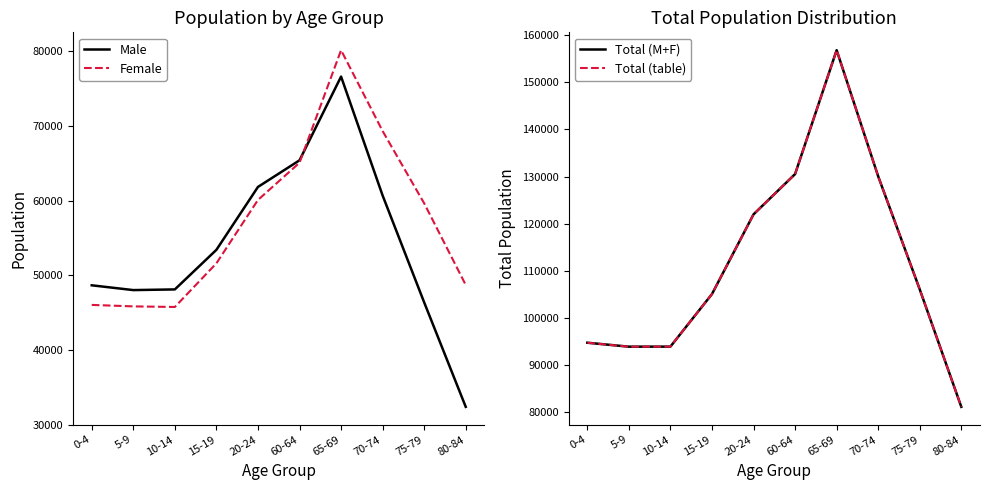

Rank the series by their maximum value, from lowest to highest.

Male, Female, Total (M+F), Total (table)